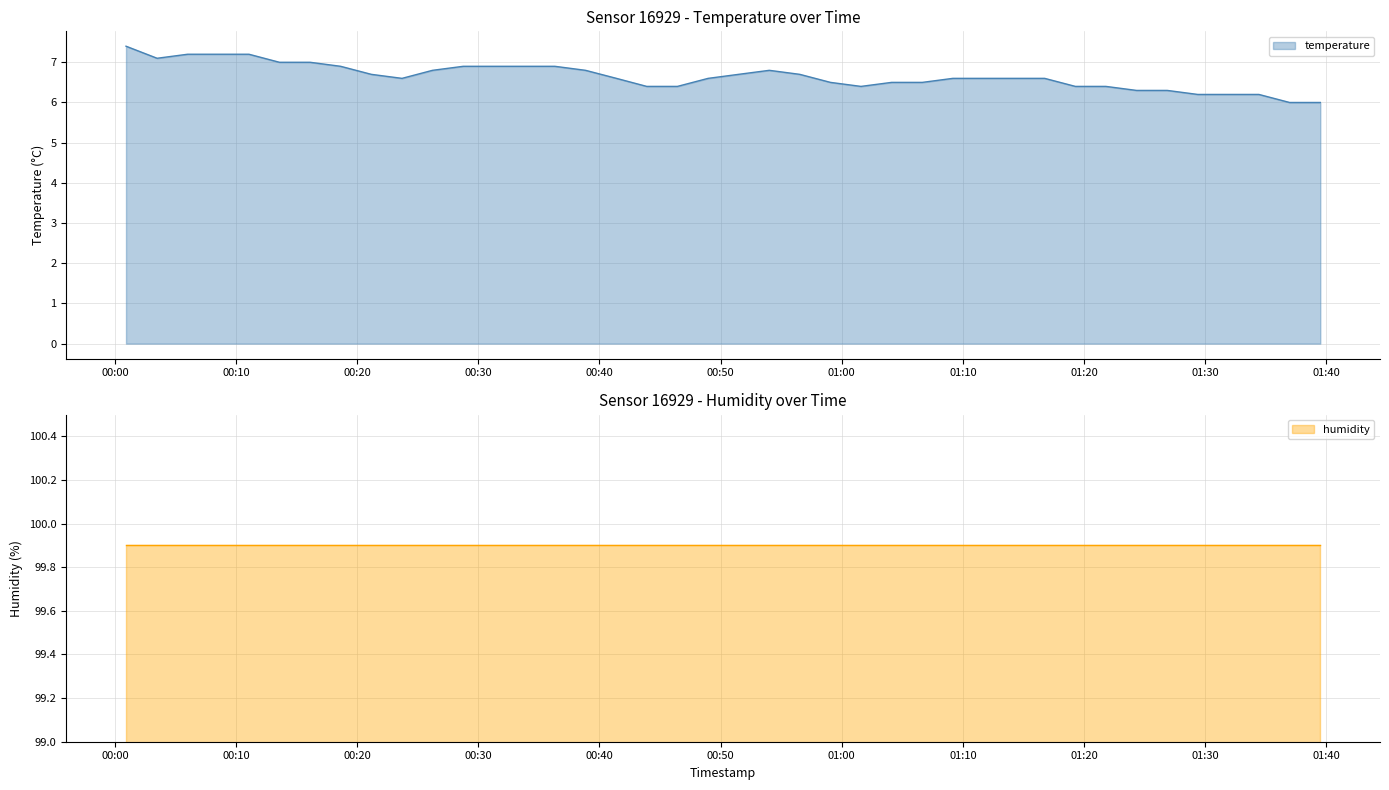

At which category does the data reach its first local peak?

2023-04-24T00:54:01